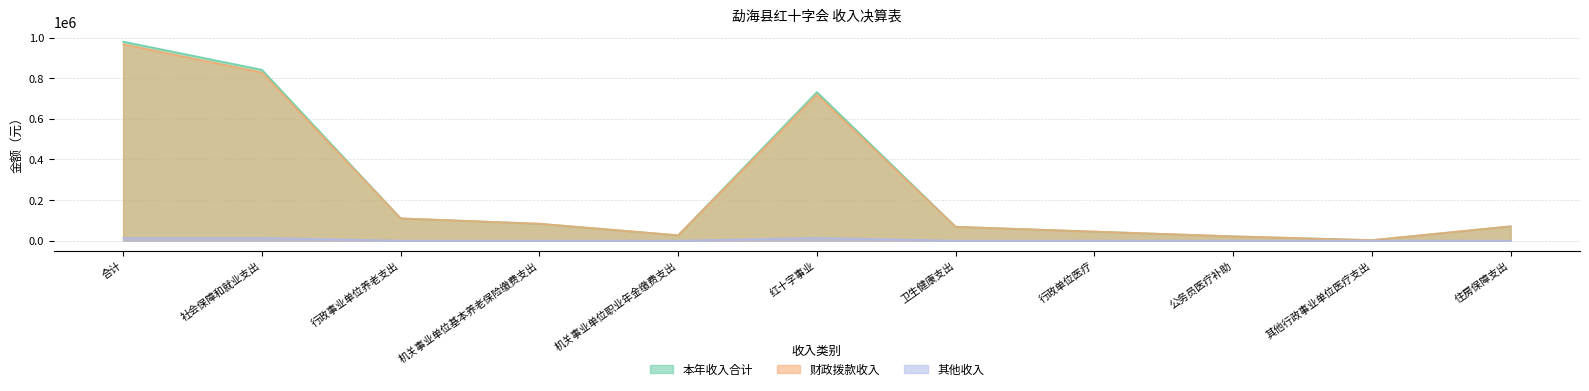

Does the chart display data point markers on the line(s)?

No